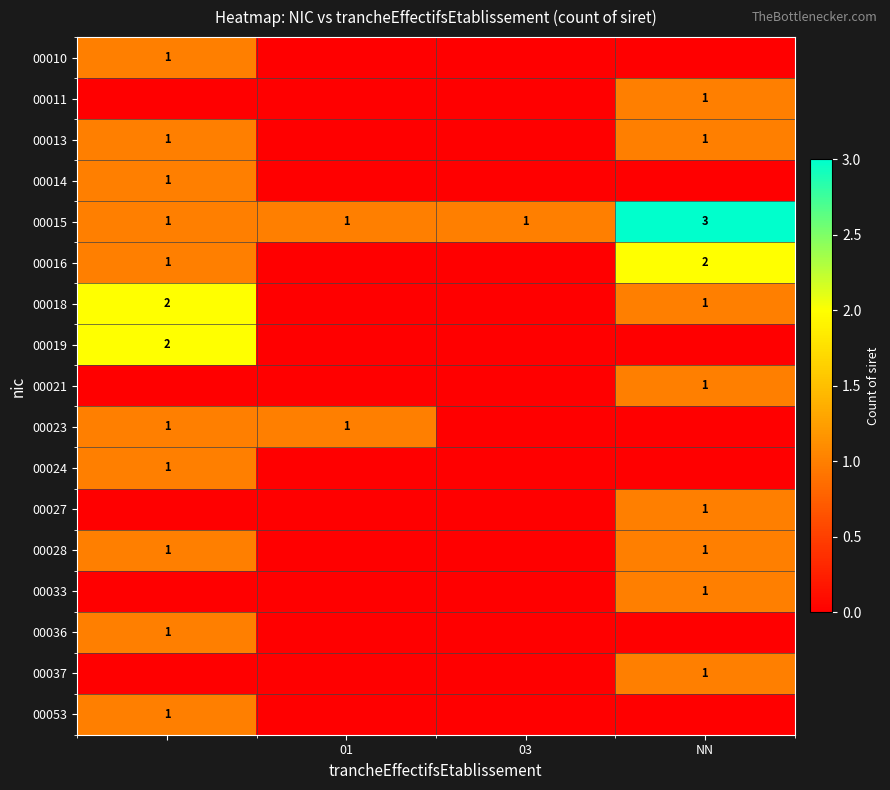

What is the sum of all 00010 values?

1